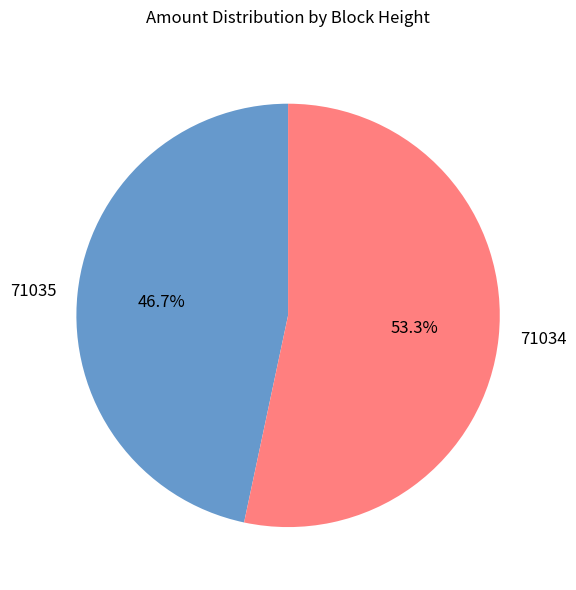

Combined, what portion of the pie is 71035 and 71034?

100.0%